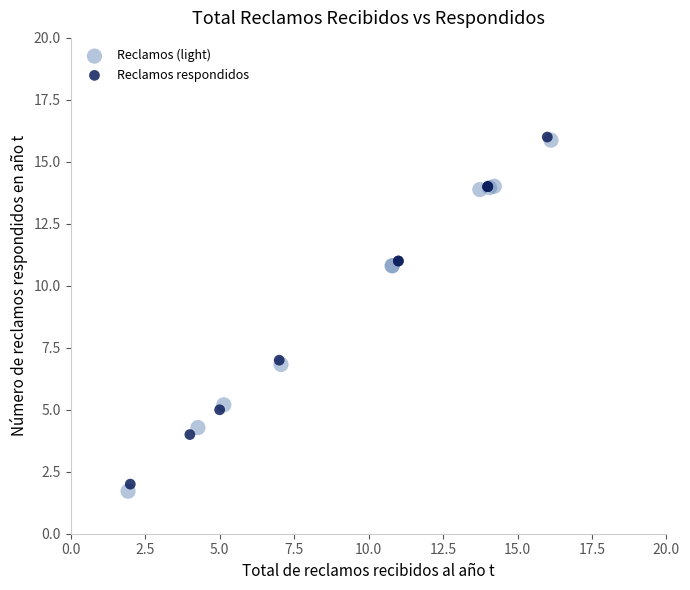

Which series has the largest Y range (max minus min)?

Reclamos (light)